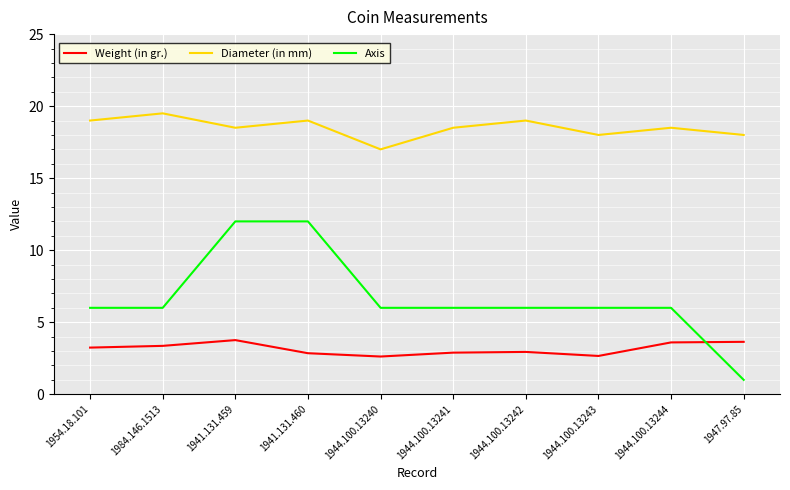

At which label does Weight (in gr.) first exceed 3?

1954.18.101